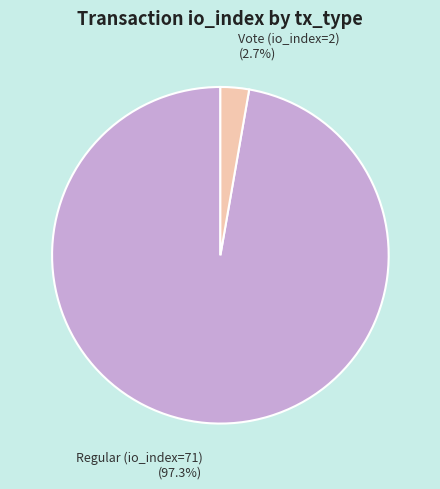

Is there any slice that represents more than half of the pie?

Yes